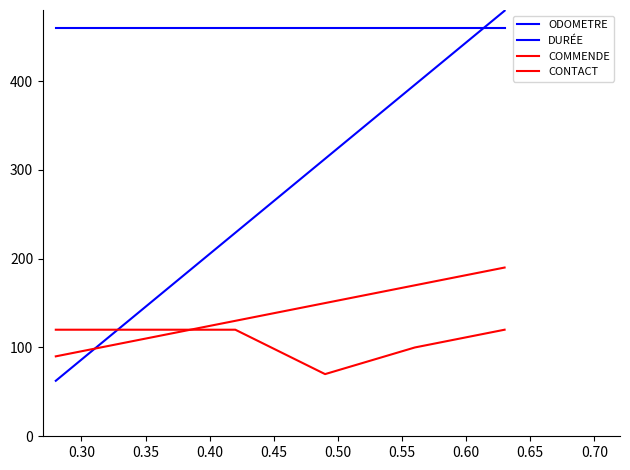

How many lines are shown in the chart?

4